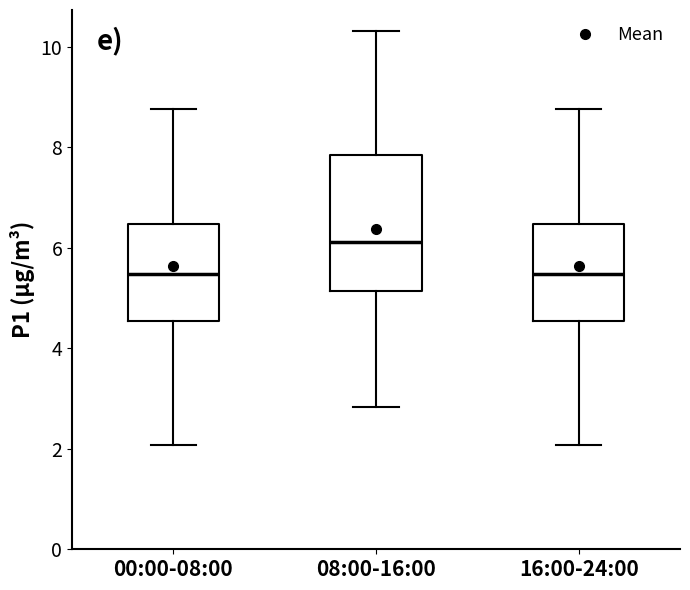

Reading left to right, transcribe this box plot: for each box, give where its median line is, the range the box spans, and where its two whiskers end, as read against the y-axis. The values are not printed on the chart, so give them approximately, as read against the axis.

00:00-08:00: median 5.4, box 4.6 to 6.4, whiskers 2.0 to 8.8
08:00-16:00: median 6.2, box 5.2 to 7.8, whiskers 2.8 to 10.4
16:00-24:00: median 5.4, box 4.6 to 6.4, whiskers 2.0 to 8.8